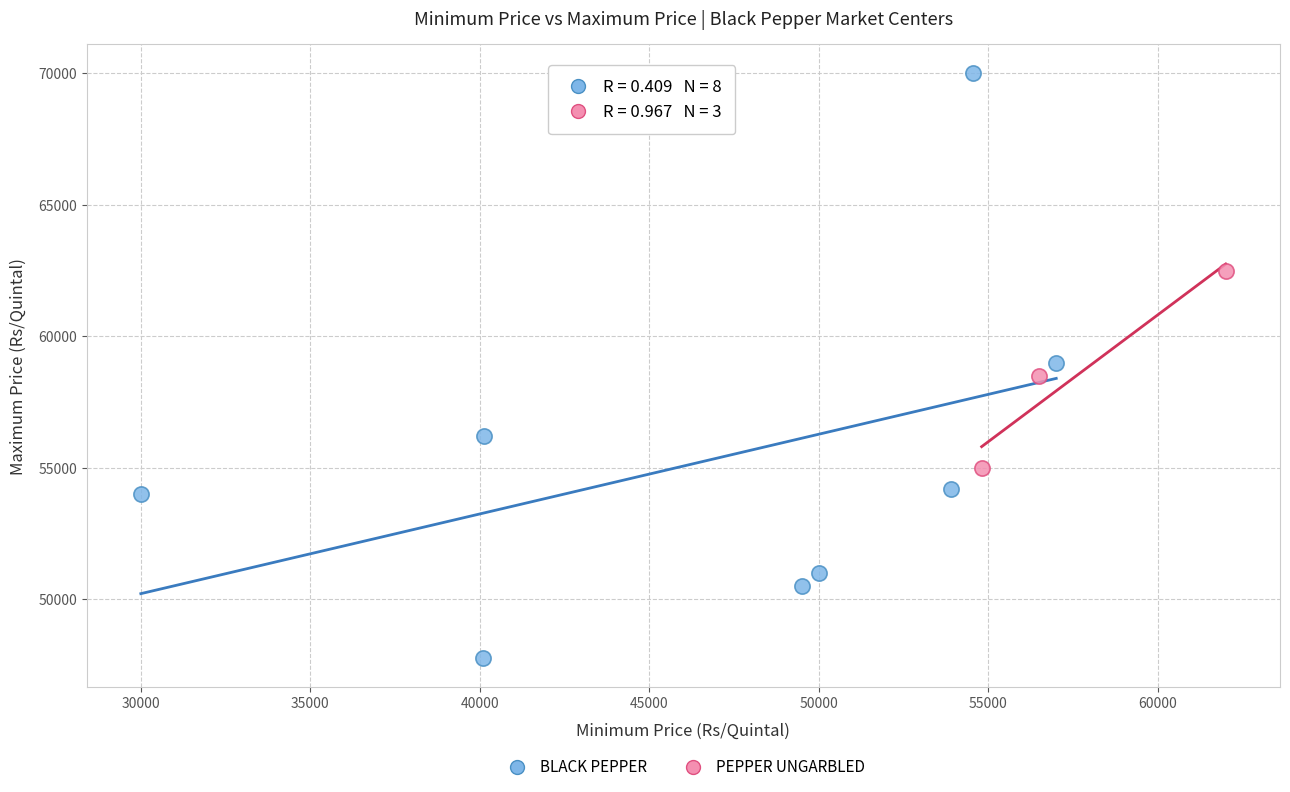

Which series has the largest Y range (max minus min)?

BLACK PEPPER